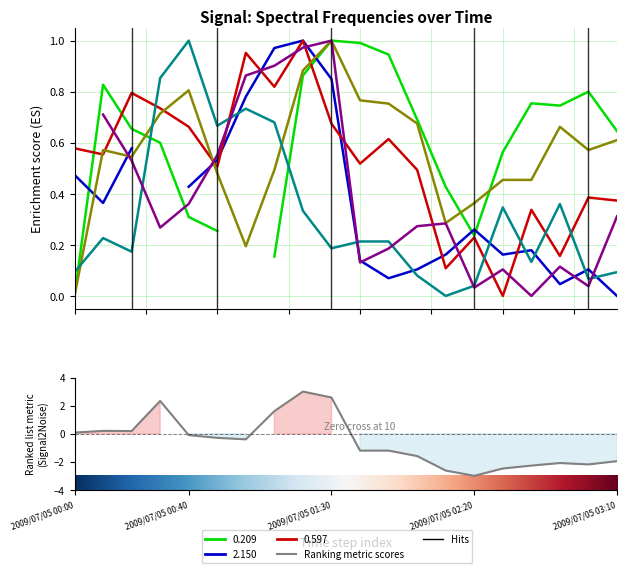

The 0.888 series shows 0.1 at 2009/07/05 02:00. True or false?

False